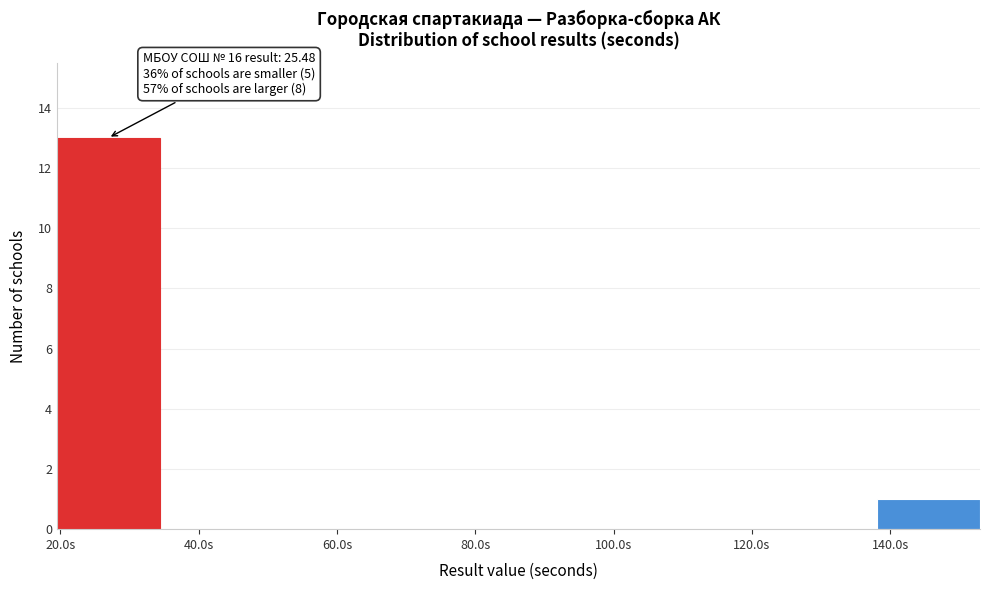

Over which range of the x-axis is the bar tallest?

20 to 34